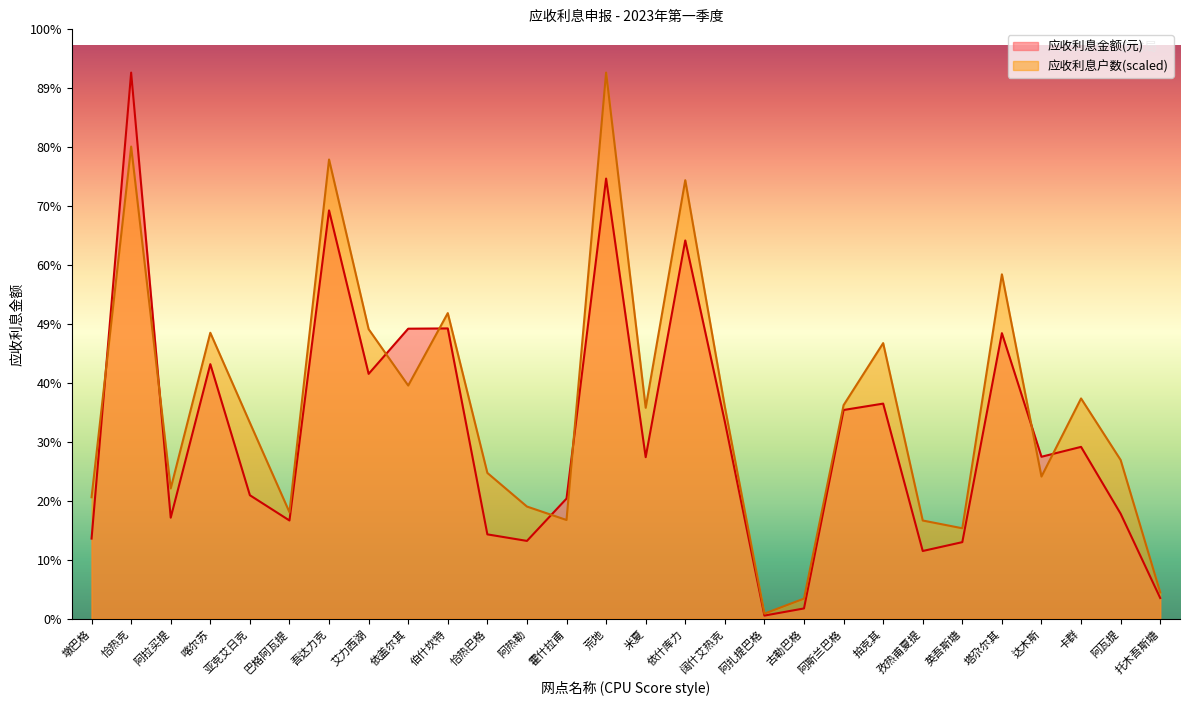

How many data points in 应收利息户数 are above 135640?

14